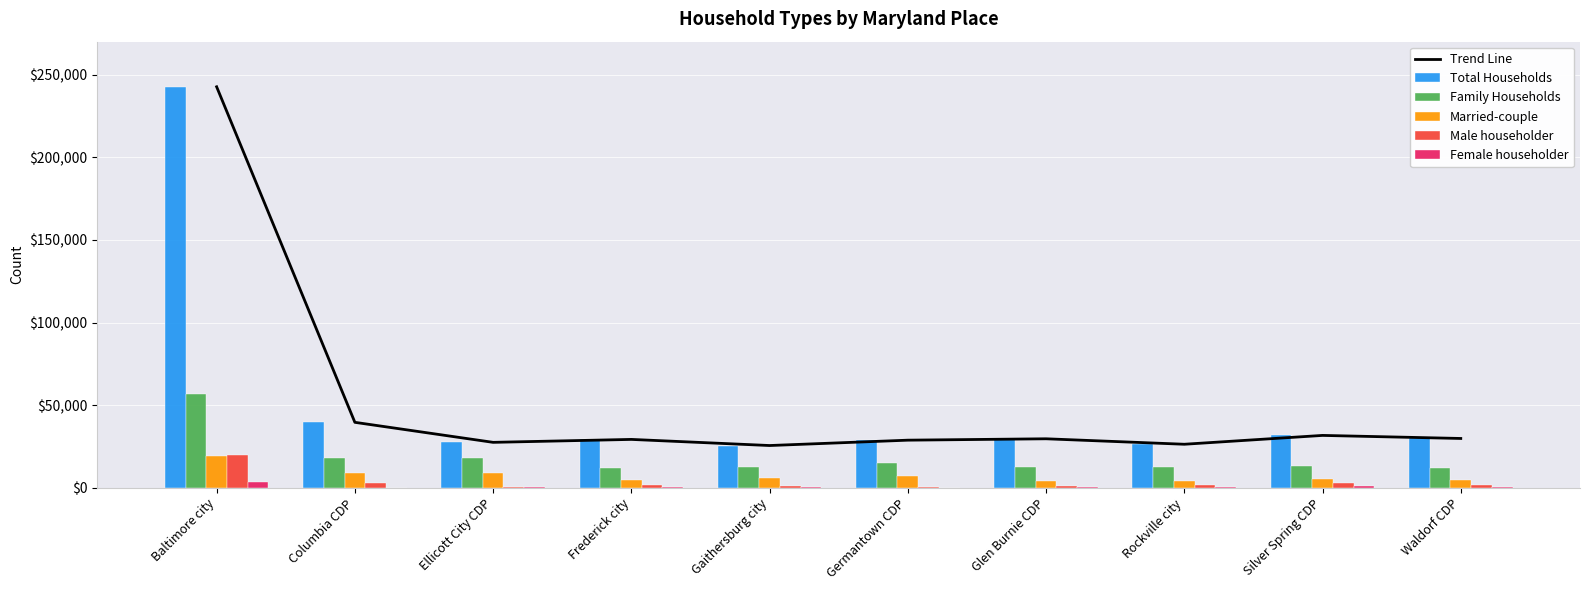

Reading left to right, what are all the values shown in this chart?

Trend Line: Baltimore city=242694	Columbia CDP=39629	Ellicott City CDP=27514	Frederick city=29293	Gaithersburg city=25589	Germantown CDP=28833	Glen Burnie CDP=29669	Rockville city=26360	Silver Spring CDP=31712	Waldorf CDP=29863
Total Households: Baltimore city=242694	Columbia CDP=39629	Ellicott City CDP=27514	Frederick city=29293	Gaithersburg city=25589	Germantown CDP=28833	Glen Burnie CDP=29669	Rockville city=26360	Silver Spring CDP=31712	Waldorf CDP=29863
Family Households: Baltimore city=56767	Columbia CDP=18304	Ellicott City CDP=18336	Frederick city=12127	Gaithersburg city=12836	Germantown CDP=15166	Glen Burnie CDP=12896	Rockville city=12582	Silver Spring CDP=13123	Waldorf CDP=11775
Married-couple: Baltimore city=19210	Columbia CDP=8904	Ellicott City CDP=9116	Frederick city=4810	Gaithersburg city=6066	Germantown CDP=7307	Glen Burnie CDP=3970	Rockville city=4150	Silver Spring CDP=5477	Waldorf CDP=4633
Male householder: Baltimore city=19735	Columbia CDP=2697	Ellicott City CDP=340	Frederick city=1946	Gaithersburg city=1096	Germantown CDP=607	Glen Burnie CDP=1394	Rockville city=1764	Silver Spring CDP=3186	Waldorf CDP=1712
Female householder: Baltimore city=3629	Columbia CDP=112	Ellicott City CDP=196	Frederick city=543	Gaithersburg city=255	Germantown CDP=115	Glen Burnie CDP=540	Rockville city=524	Silver Spring CDP=1031	Waldorf CDP=471